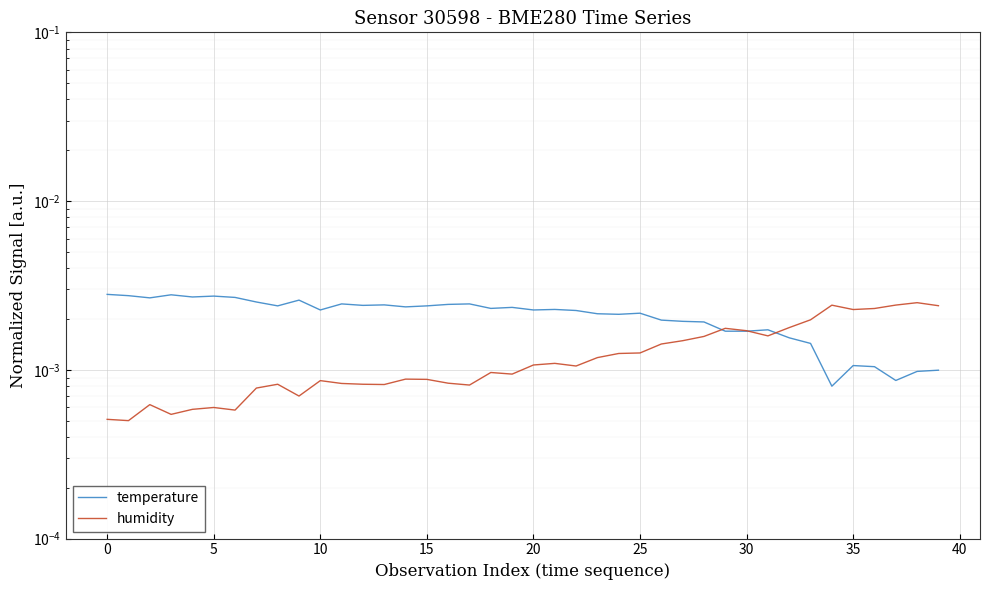

The value of humidity at 17 is 0.0. True or false?

False